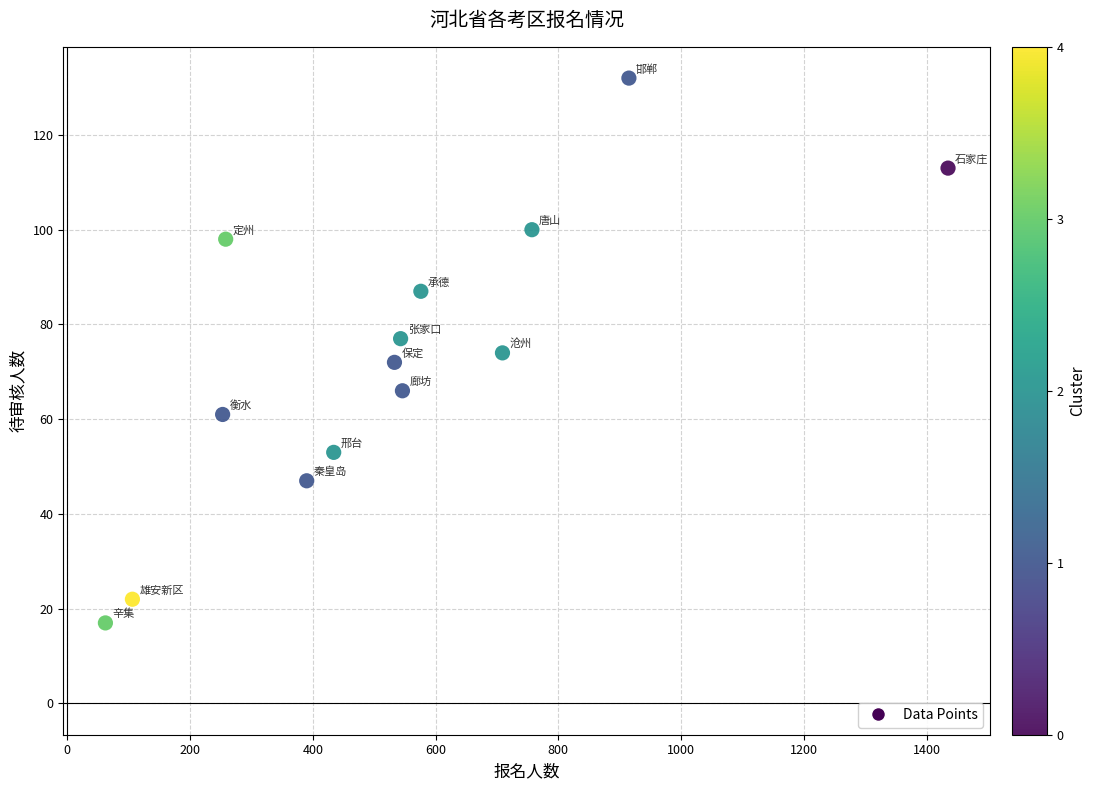

What is the range of Y values (max minus min)?

115